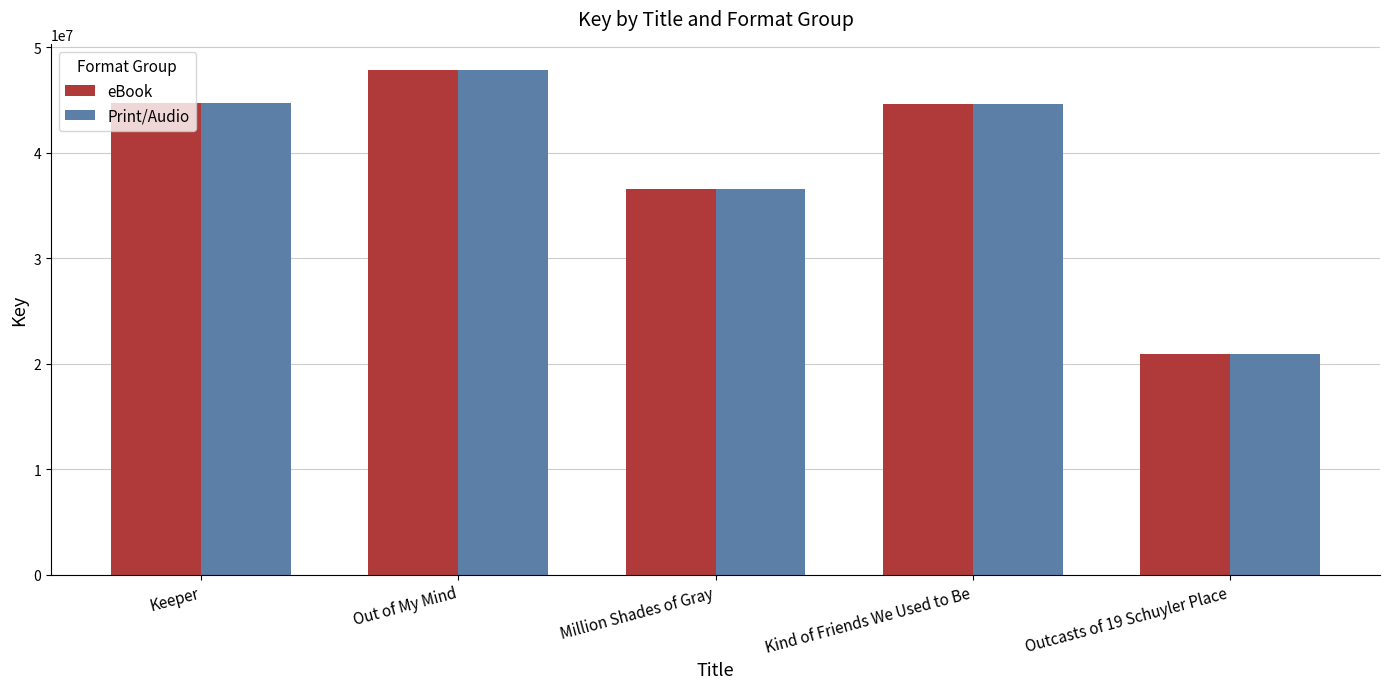

At which label does eBook first exceed 44619037?

Keeper